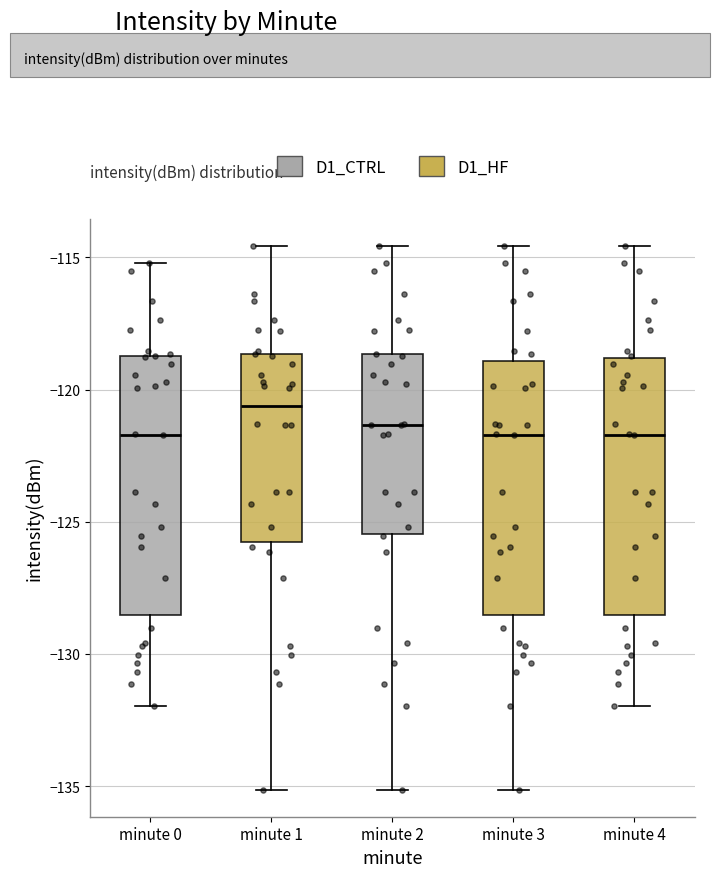

Which box's median line is the highest?

minute 1